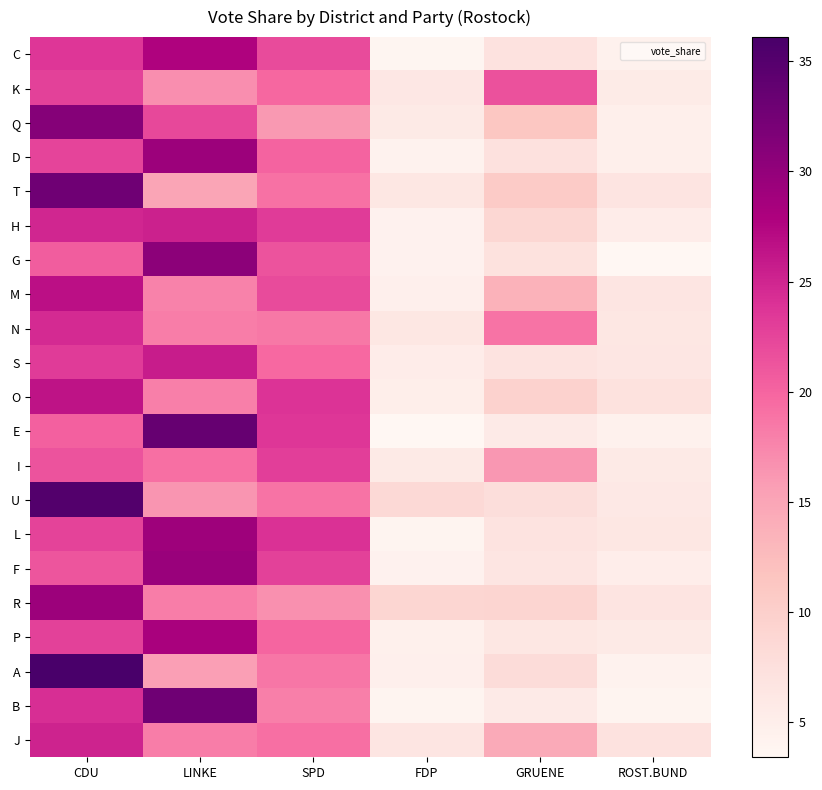

Reading right to left, what are all the values shown in this chart?

C: ROST.BUND=4.5	GRUENE=7.0	FDP=3.7	SPD=22.0	LINKE=27.7	CDU=23.7
K: ROST.BUND=5.5	GRUENE=21.5	FDP=6.1	SPD=19.8	LINKE=16.9	CDU=22.8
Q: ROST.BUND=4.9	GRUENE=11.2	FDP=5.8	SPD=16.1	LINKE=22.2	CDU=31.0
D: ROST.BUND=4.9	GRUENE=7.3	FDP=4.2	SPD=20.1	LINKE=29.3	CDU=22.5
T: ROST.BUND=6.7	GRUENE=10.6	FDP=6.3	SPD=19.1	LINKE=14.9	CDU=32.8
H: ROST.BUND=5.3	GRUENE=8.8	FDP=4.3	SPD=23.3	LINKE=25.3	CDU=24.9
G: ROST.BUND=3.5	GRUENE=7.2	FDP=4.3	SPD=21.4	LINKE=30.6	CDU=20.6
M: ROST.BUND=6.5	GRUENE=13.5	FDP=4.7	SPD=22.0	LINKE=17.8	CDU=26.7
N: ROST.BUND=6.3	GRUENE=18.9	FDP=6.3	SPD=18.6	LINKE=18.2	CDU=24.6
S: ROST.BUND=6.4	GRUENE=6.9	FDP=5.2	SPD=19.7	LINKE=25.7	CDU=23.2
O: ROST.BUND=7.2	GRUENE=9.6	FDP=5.0	SPD=23.9	LINKE=18.0	CDU=26.5
E: ROST.BUND=4.5	GRUENE=5.6	FDP=3.4	SPD=23.6	LINKE=33.6	CDU=20.3
I: ROST.BUND=5.7	GRUENE=16.2	FDP=5.7	SPD=23.0	LINKE=19.2	CDU=21.4
U: ROST.BUND=6.0	GRUENE=7.8	FDP=8.4	SPD=18.9	LINKE=16.4	CDU=35.2
L: ROST.BUND=6.3	GRUENE=6.9	FDP=4.0	SPD=24.0	LINKE=29.2	CDU=22.6
F: ROST.BUND=5.1	GRUENE=6.5	FDP=4.4	SPD=22.7	LINKE=29.5	CDU=21.2
R: ROST.BUND=6.6	GRUENE=9.1	FDP=9.0	SPD=16.7	LINKE=18.2	CDU=29.3
P: ROST.BUND=5.7	GRUENE=6.3	FDP=4.6	SPD=20.0	LINKE=28.3	CDU=22.7
A: ROST.BUND=4.2	GRUENE=8.0	FDP=4.8	SPD=18.7	LINKE=15.6	CDU=36.1
B: ROST.BUND=3.9	GRUENE=5.6	FDP=3.8	SPD=18.0	LINKE=32.8	CDU=24.3
J: ROST.BUND=7.0	GRUENE=14.4	FDP=6.5	SPD=19.2	LINKE=18.2	CDU=25.2